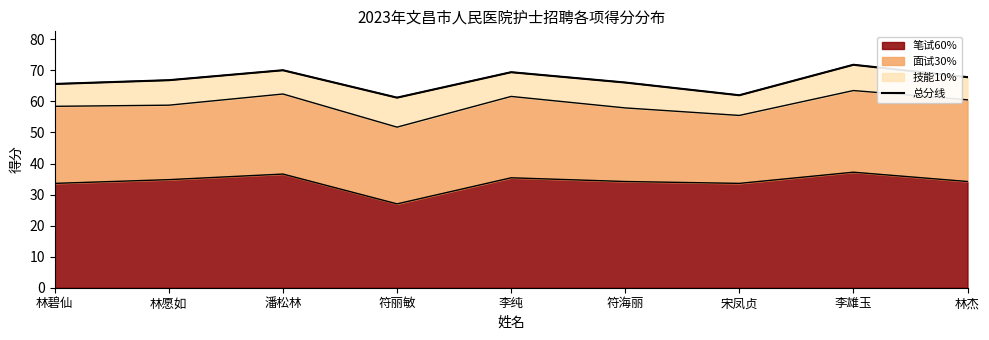

What is the difference between the values at 符海丽 and 林碧仙?

0.5